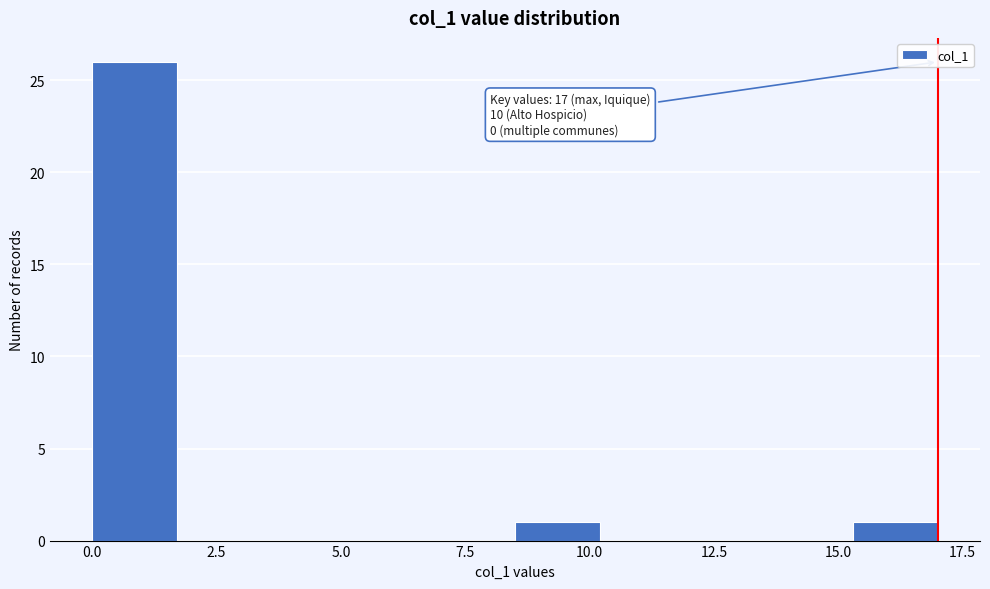

Read against the x-axis, roughly where is the centre of the tallest bar?

1.0